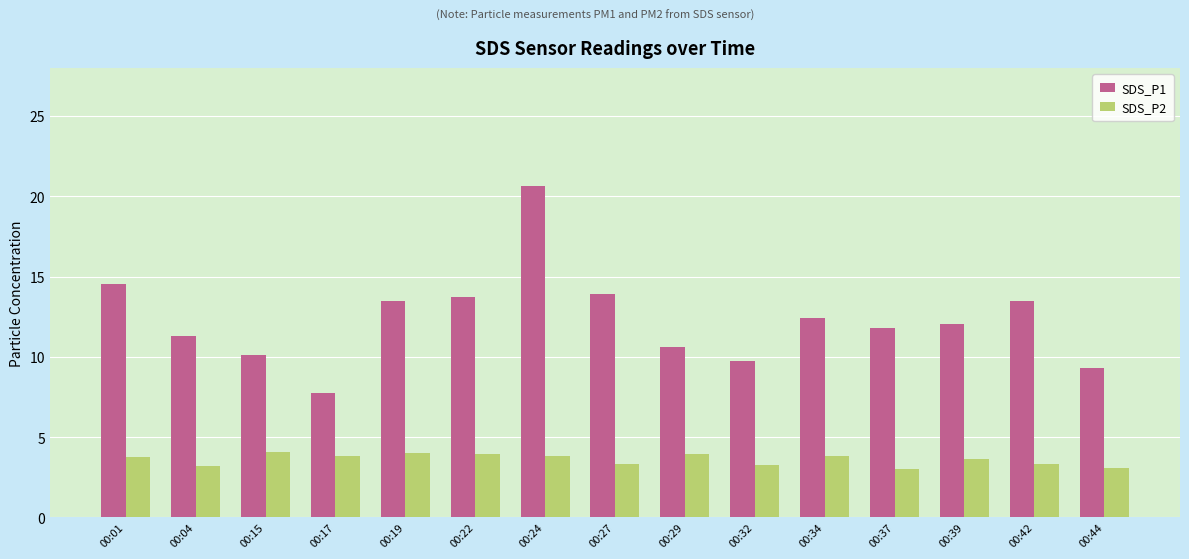

How many bars are there in each group?

2